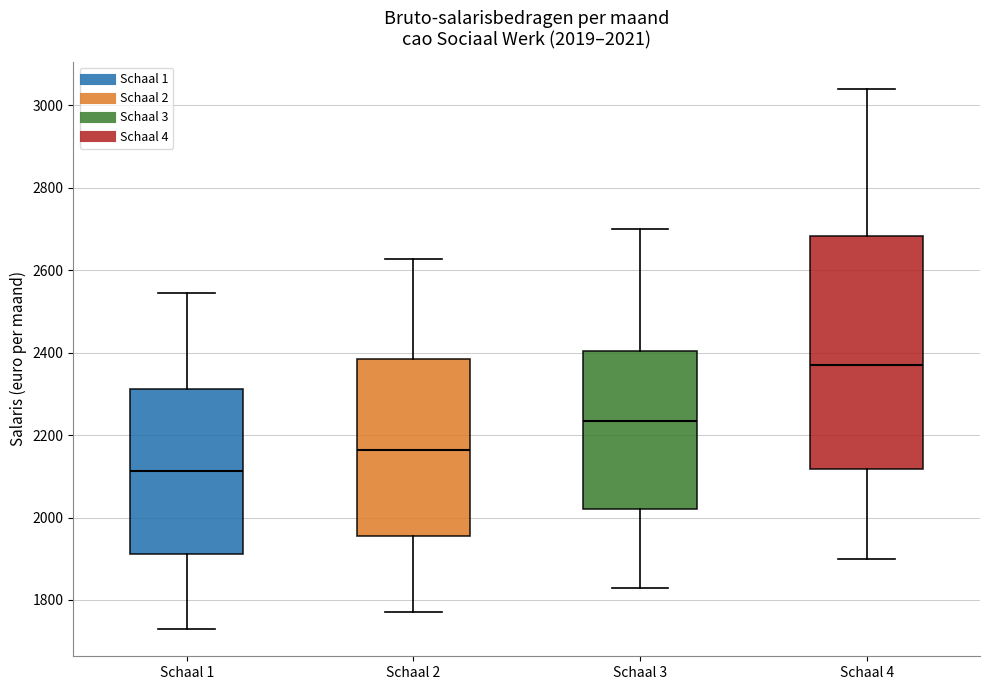

Which box's median line is the highest?

Schaal 4